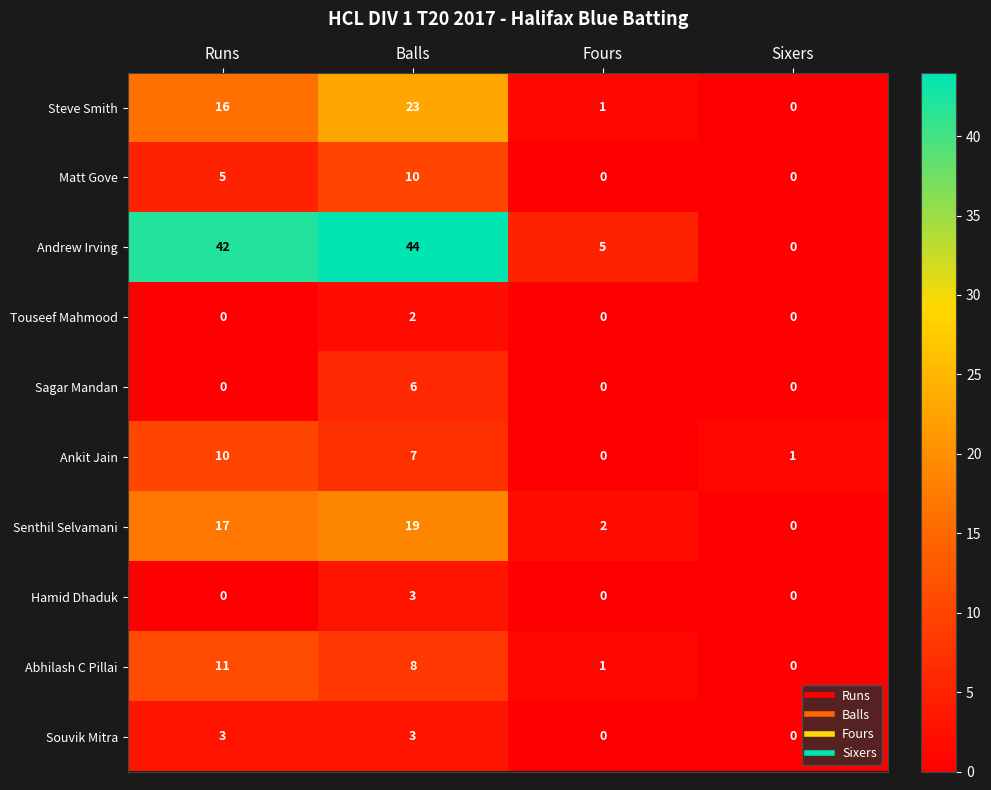

What is the greatest value displayed?

44